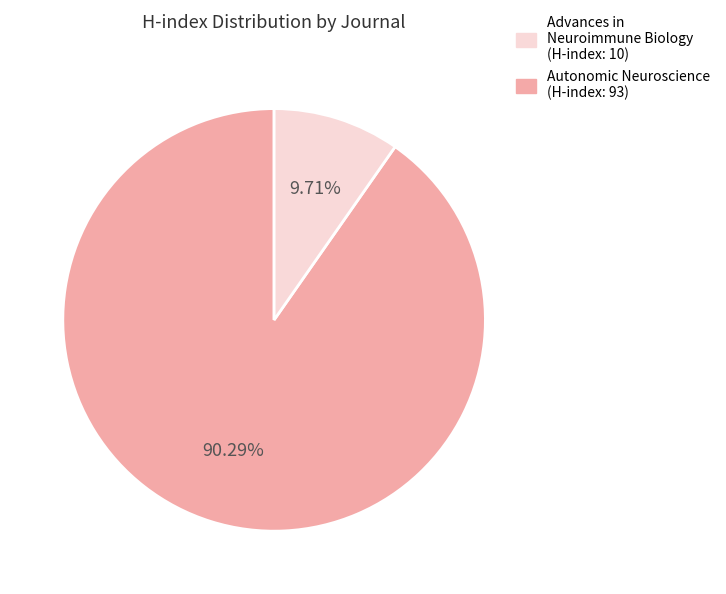

Is there a majority slice in this chart?

Yes